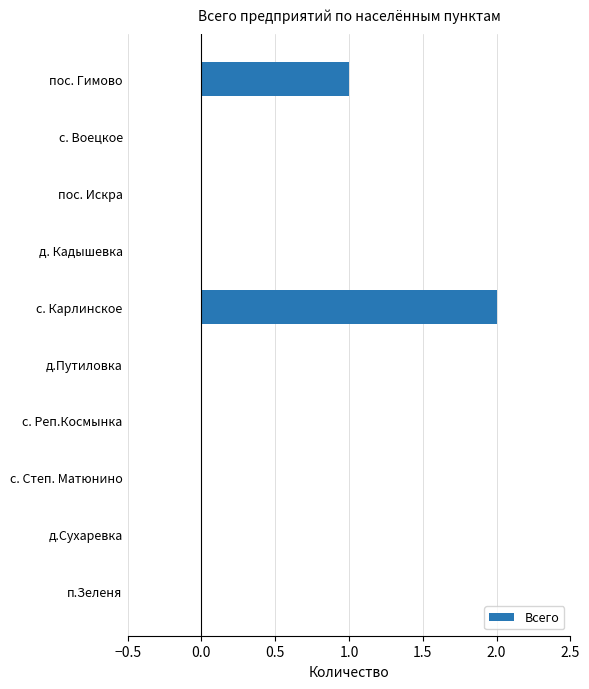

How many categories are shown in the chart?

10